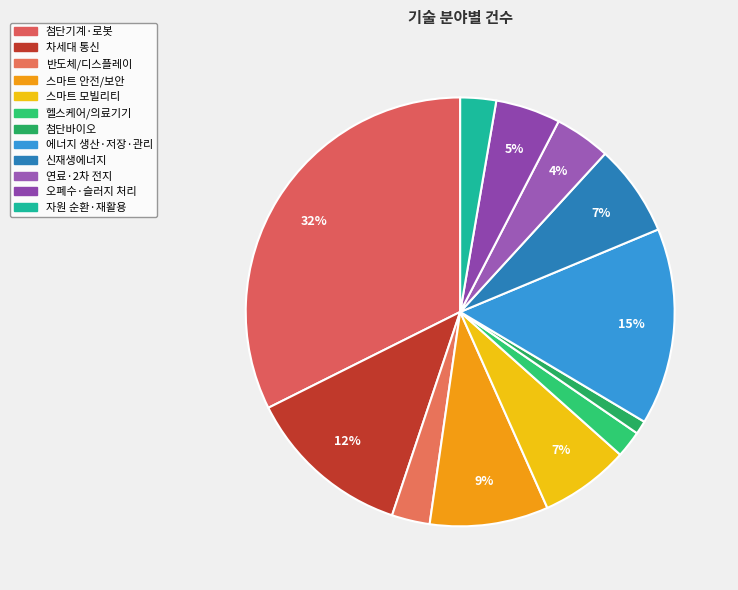

What is the smallest slice in the pie chart?

첨단바이오